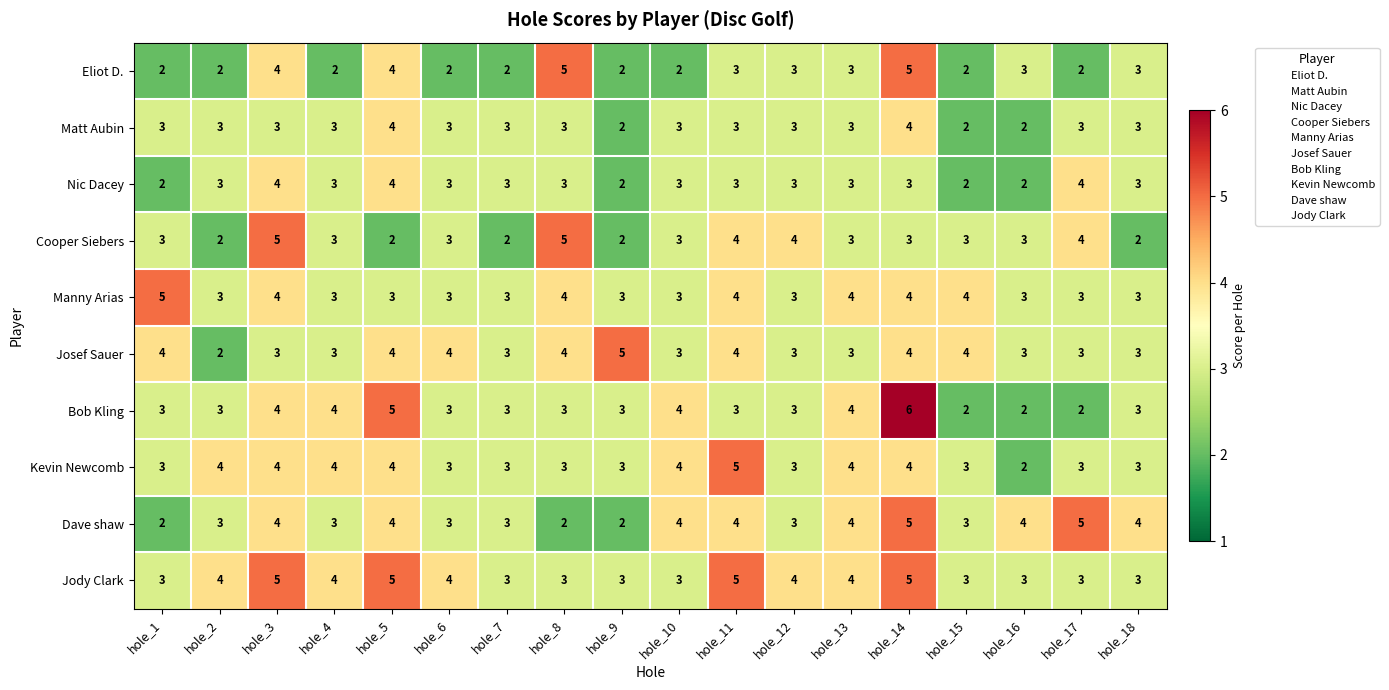

What is the average value of the Manny Arias series?

3